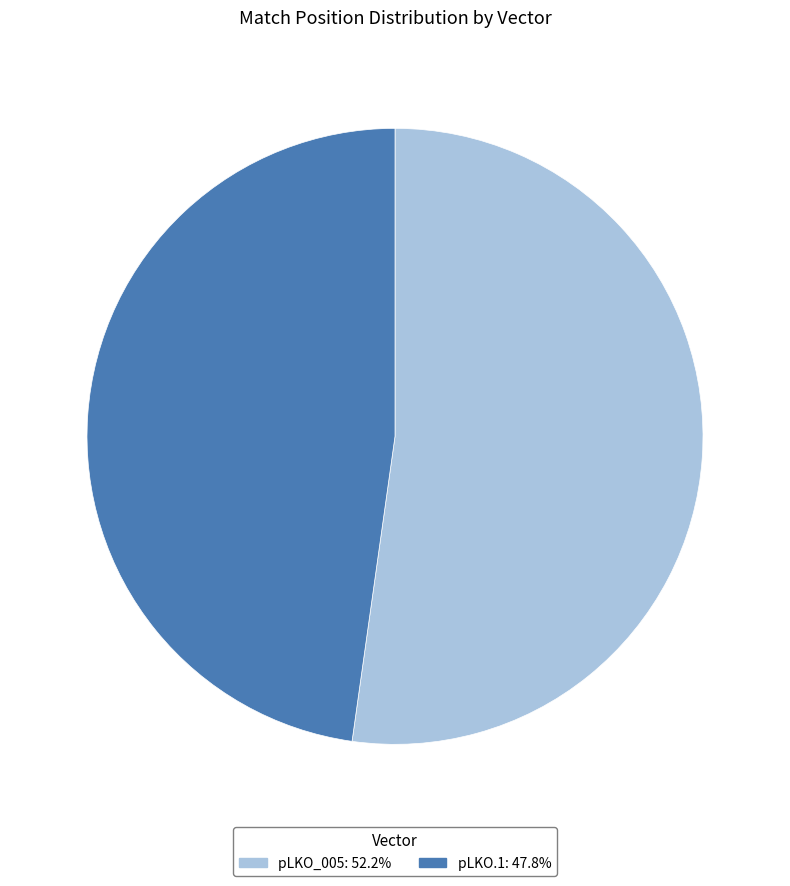

Does any single category account for the majority?

Yes